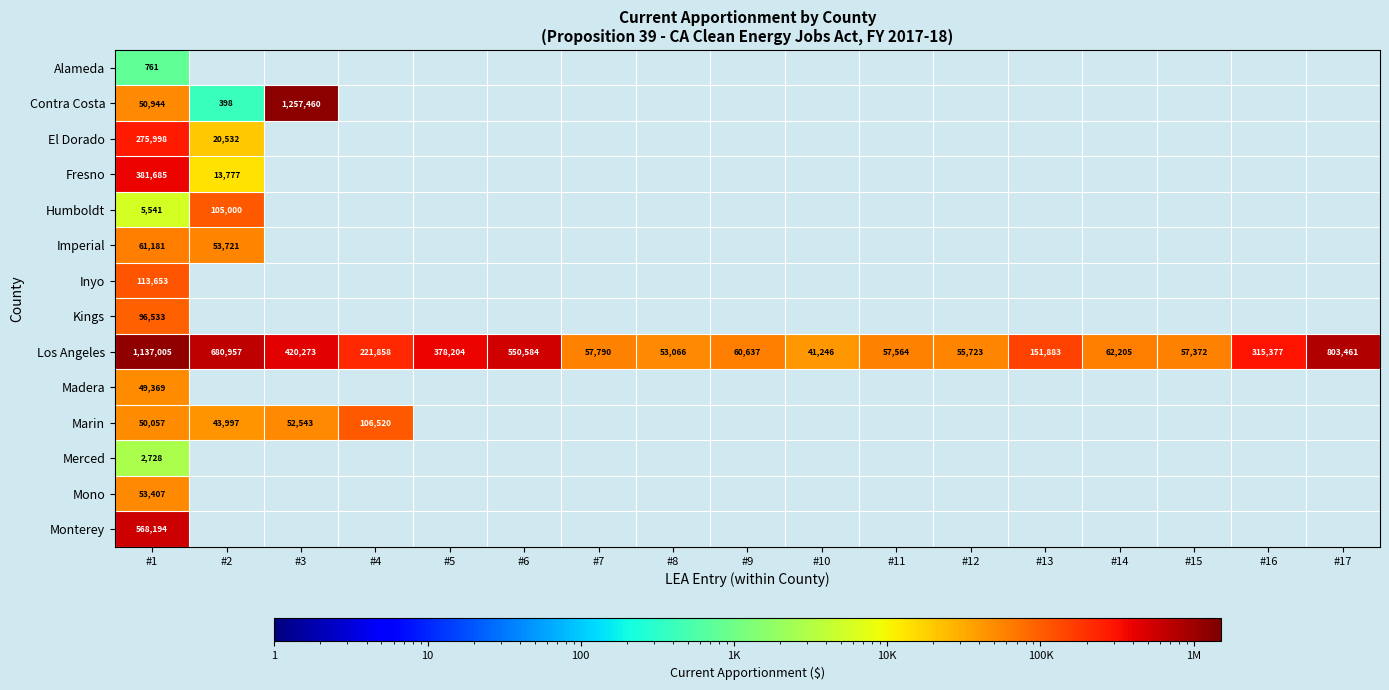

At how many categories does at least one series exceed 888333?

2